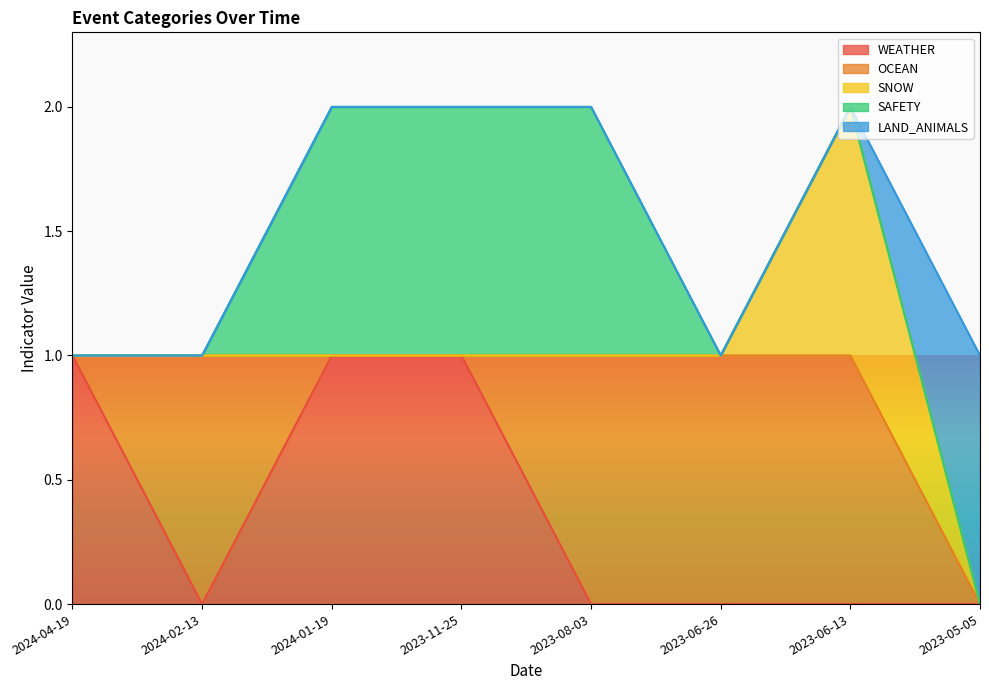

Count the number of categories in the chart.

8